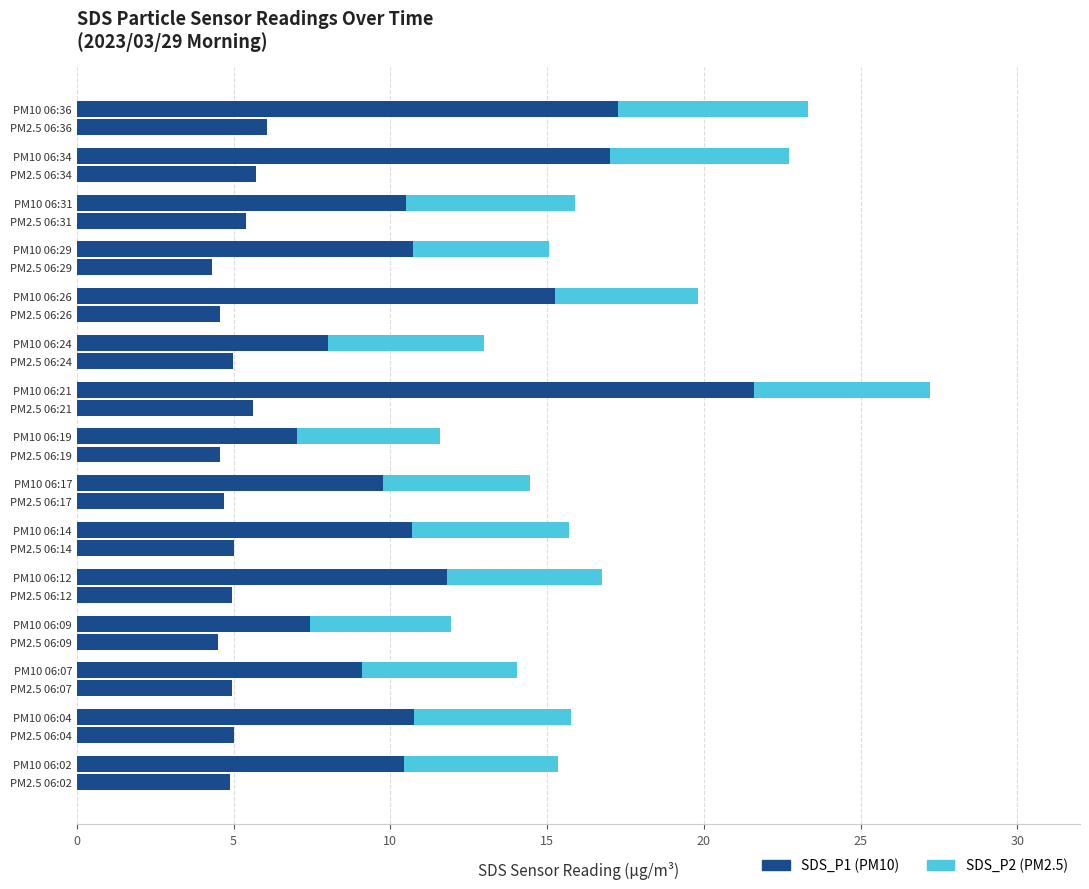

What is the value of the SDS_P2 (PM2.5) bar at the 6th from the left?

5.0